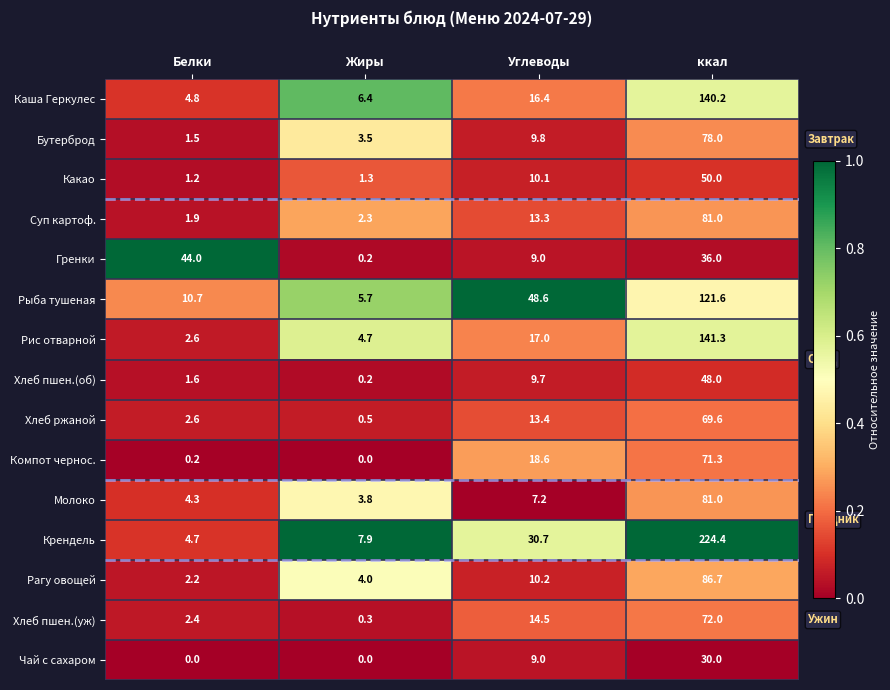

What is the sum of all Чай с сахаром values?

39.0